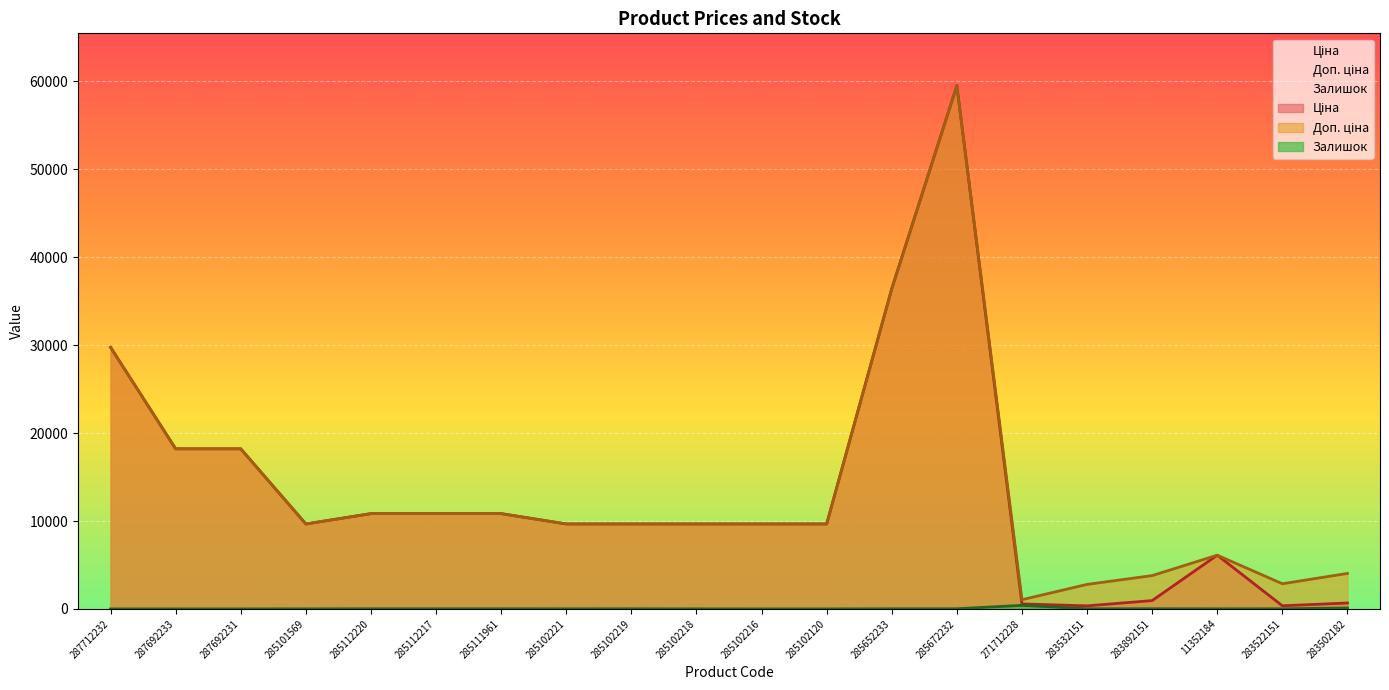

What is the label of the 17th point from the right?

285101569